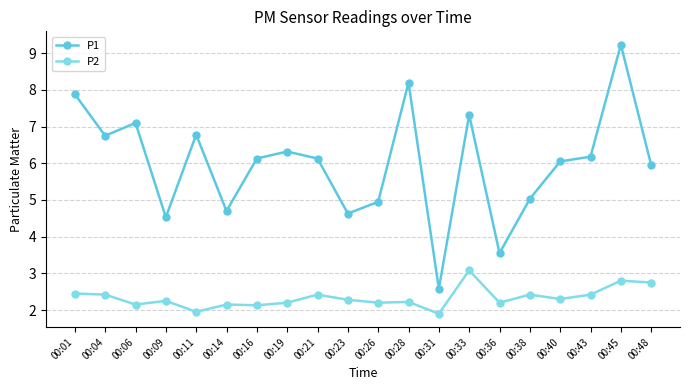

What is the difference between the highest and lowest values at 00:31?

0.7